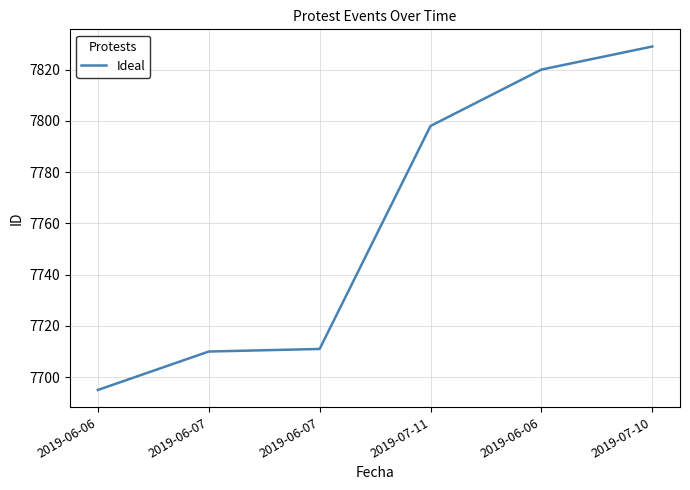

True or false: the data shows 12465 at 2019-06-06.

False